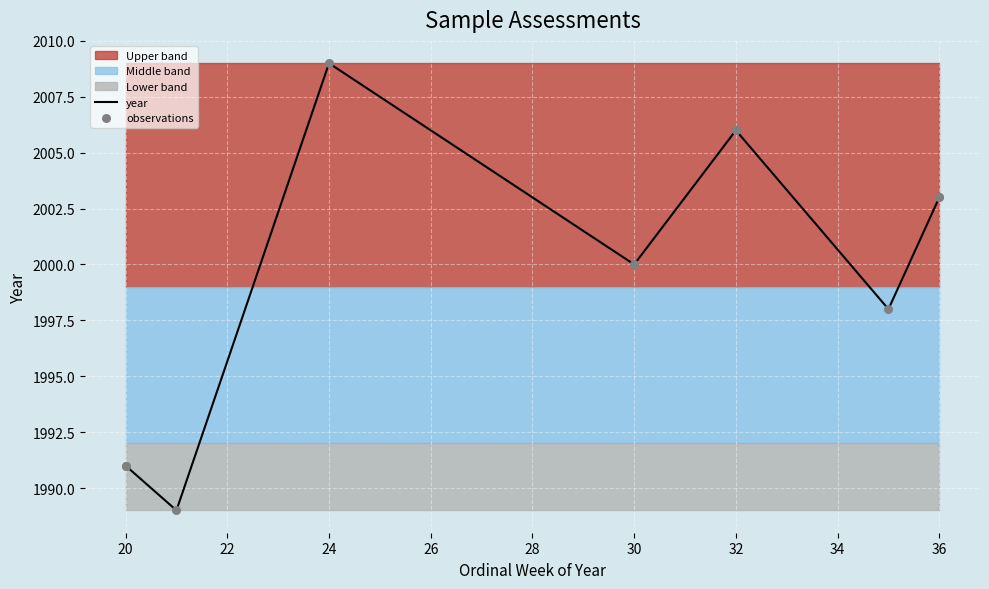

Which series has the widest spread of Y values?

year